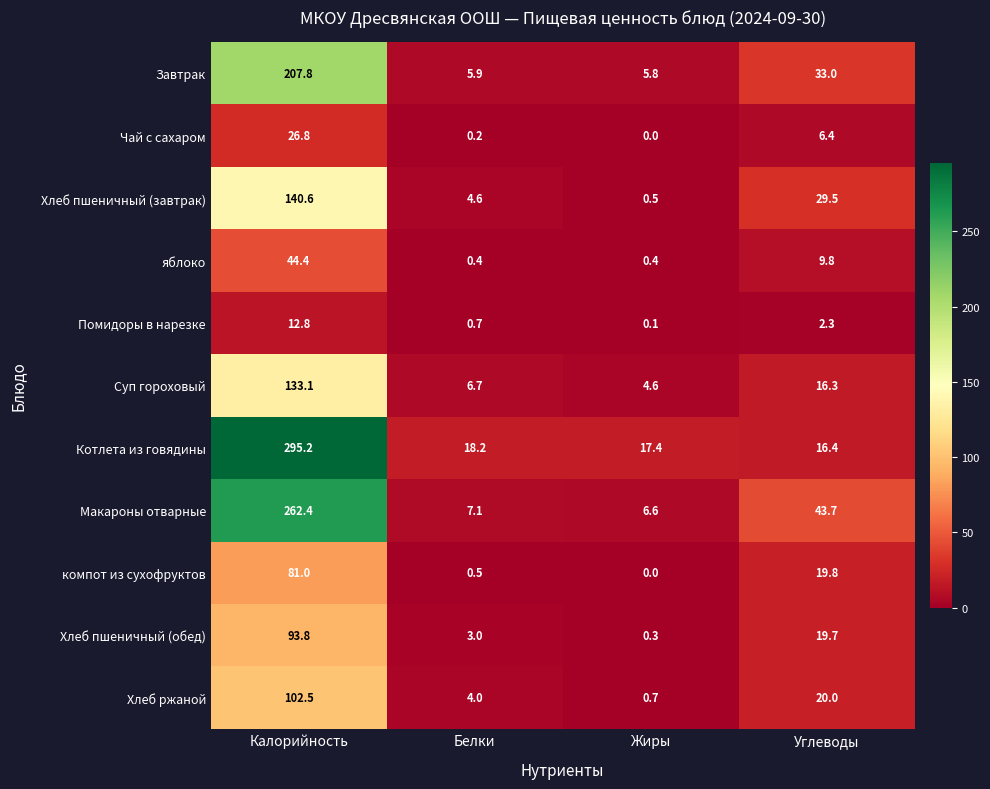

List the labels in order of Завтрак value, largest first.

Калорийность, Углеводы, Белки, Жиры